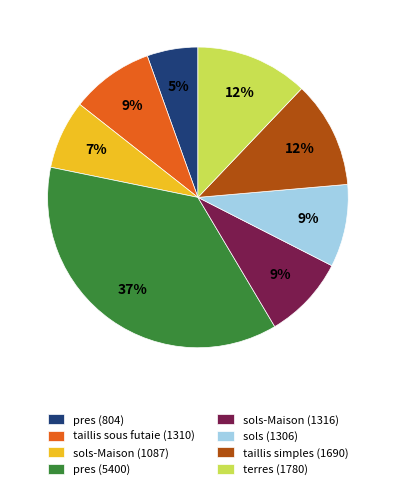

The taillis sous futaie (1310) slice represents 9% of the pie. True or false?

True